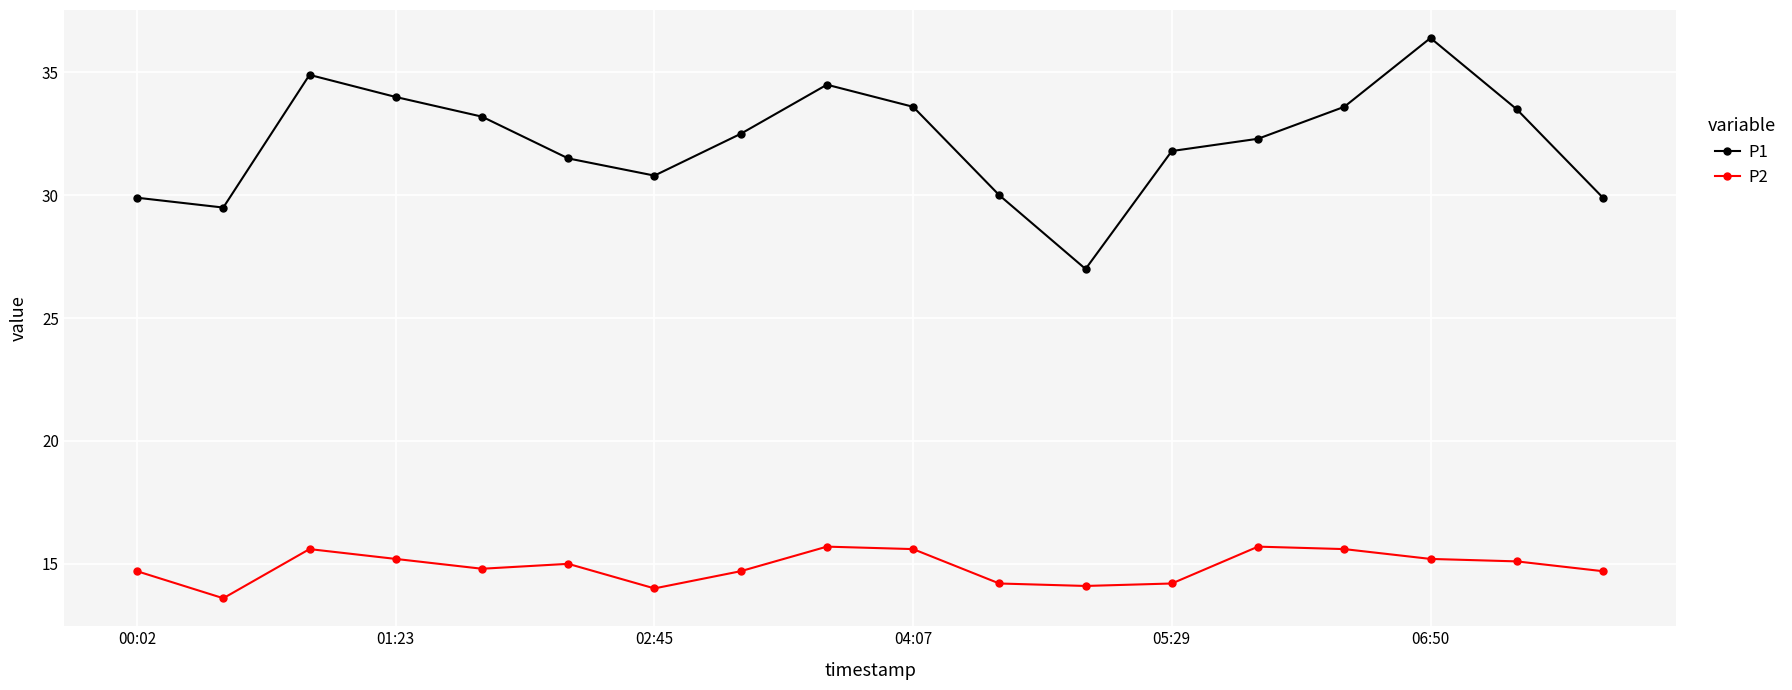

What is the minimum value shown in the chart?

13.6